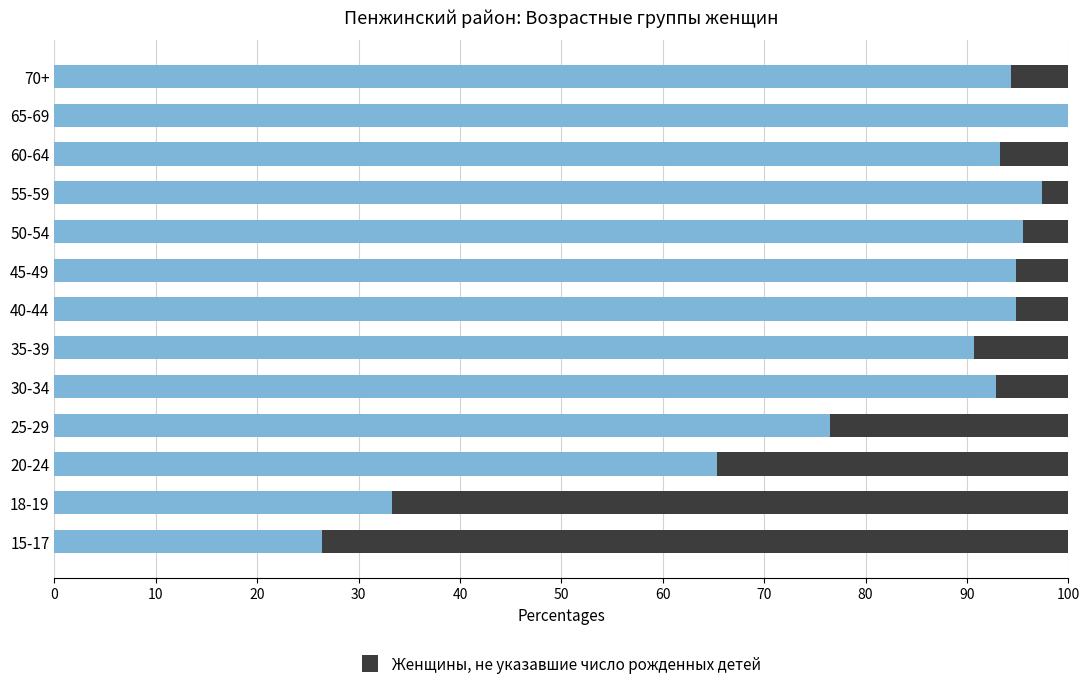

What is the total value across all series at 45-49?

100.0